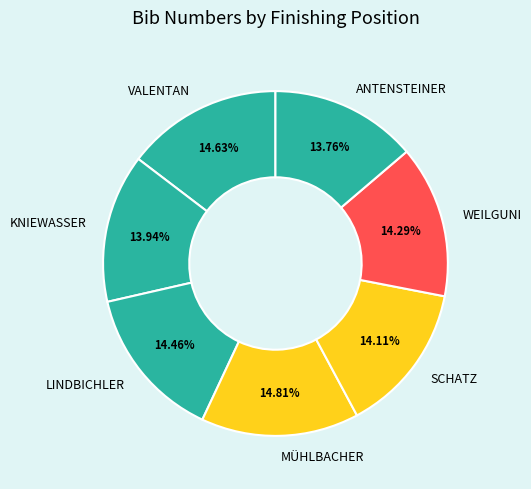

Between SCHATZ and MÜHLBACHER, which is larger?

MÜHLBACHER